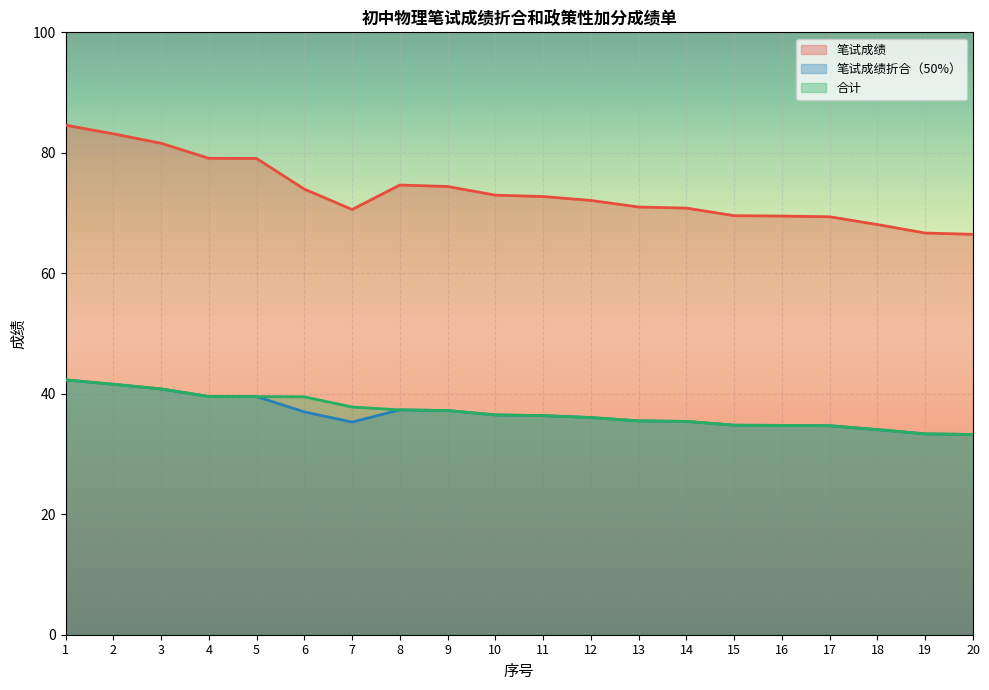

What are all the series names shown in the legend?

笔试成绩, 笔试成绩折合（50%）, 合计